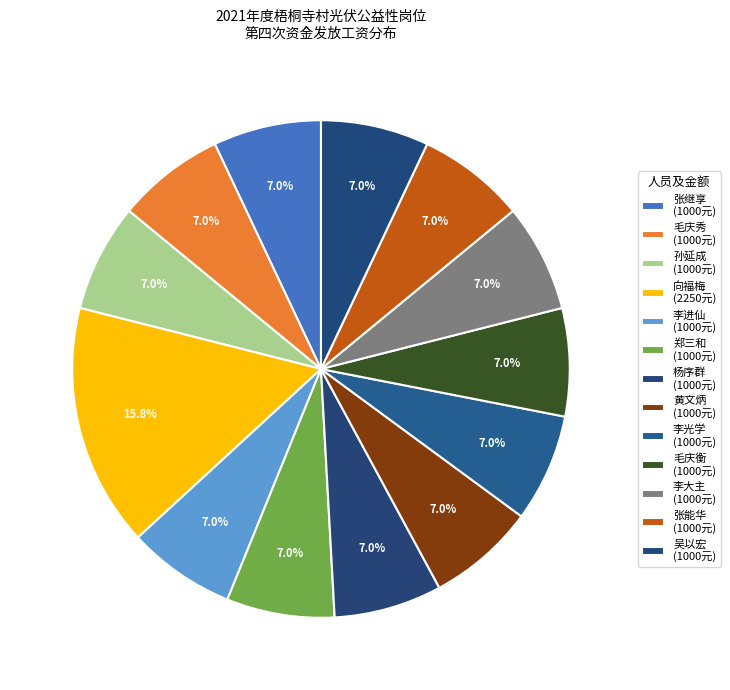

Is it true that 杨序群 is 7% of the pie?

True